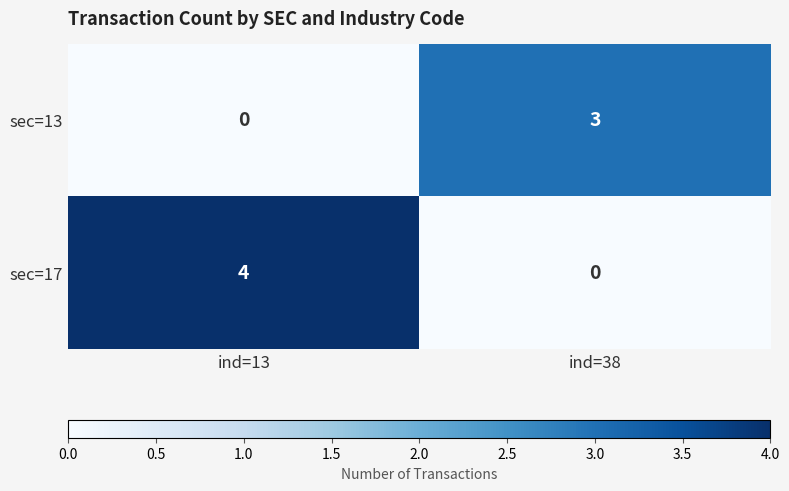

What is the sum of the sec=17 values at ind=38 and ind=13?

4